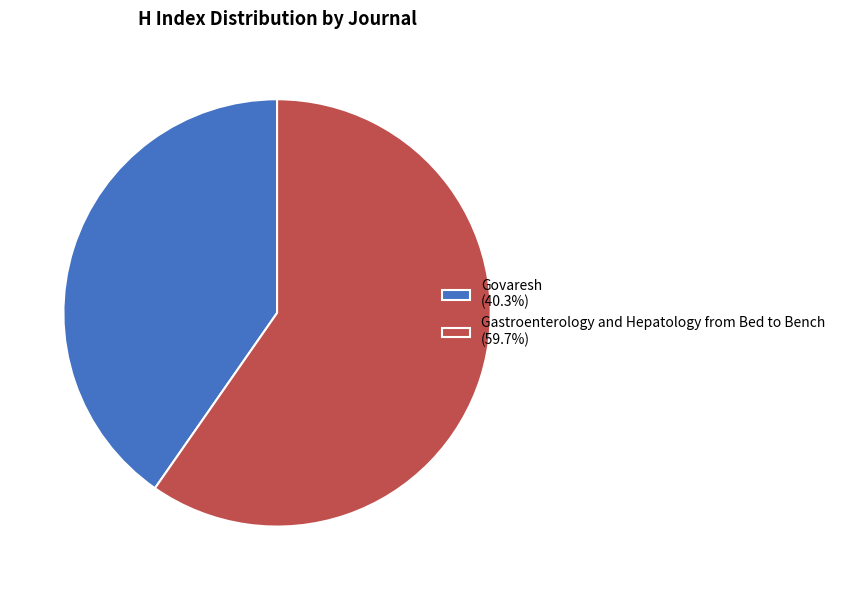

Do Govaresh (40.3%) and Gastroenterology and Hepatology from Bed to Bench (59.7%) together represent more than half of the pie?

Yes